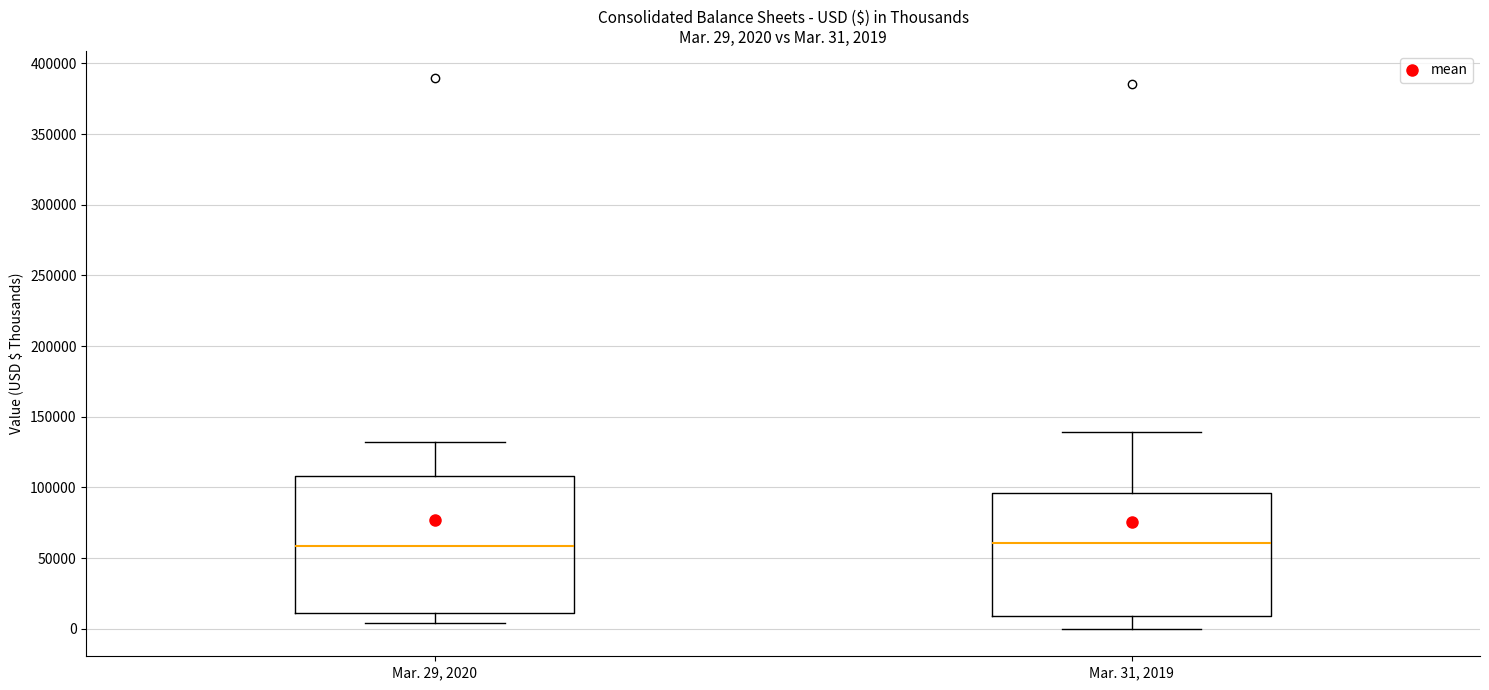

Comparing the boxes themselves (not the whiskers), which one is the tallest?

Mar. 29, 2020